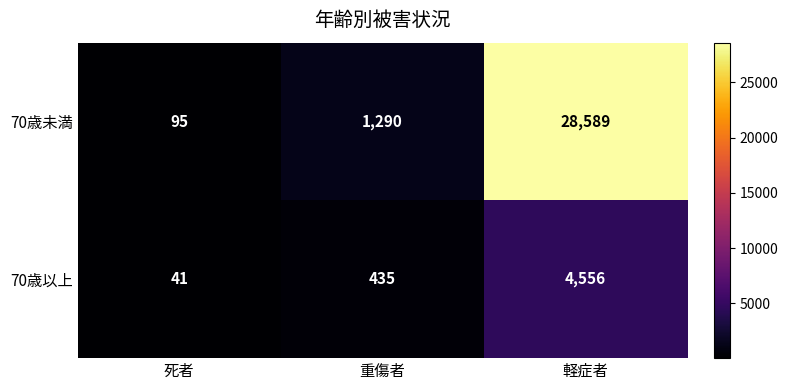

Is it true that 70歳未満 equals 28589 at 軽症者?

True